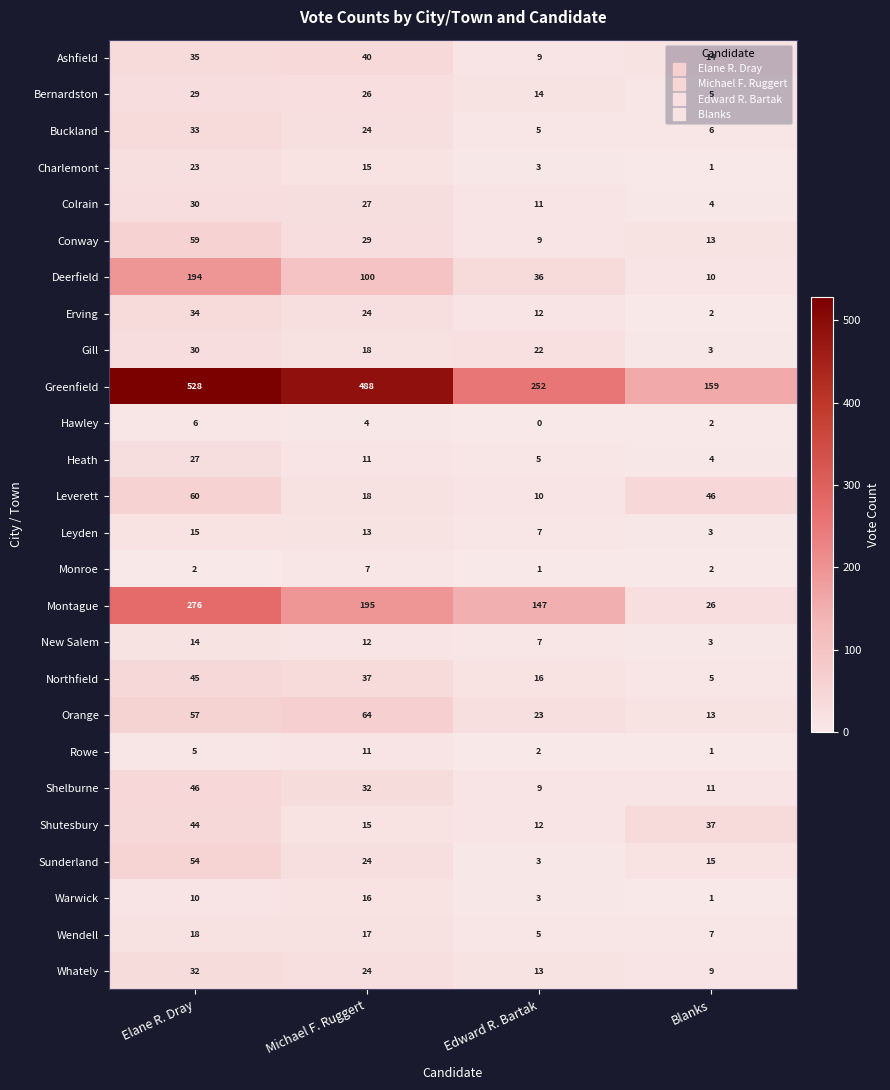

What is the sum of all Shelburne values?

98